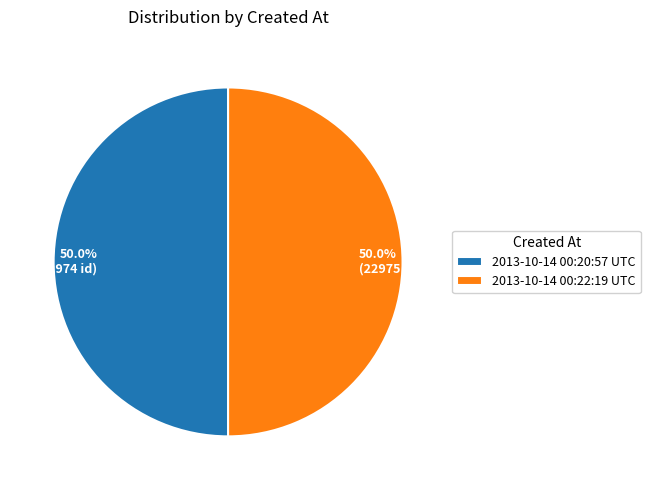

What percentage do 2013-10-14 00:20:57 UTC and 2013-10-14 00:22:19 UTC together represent?

100.0%